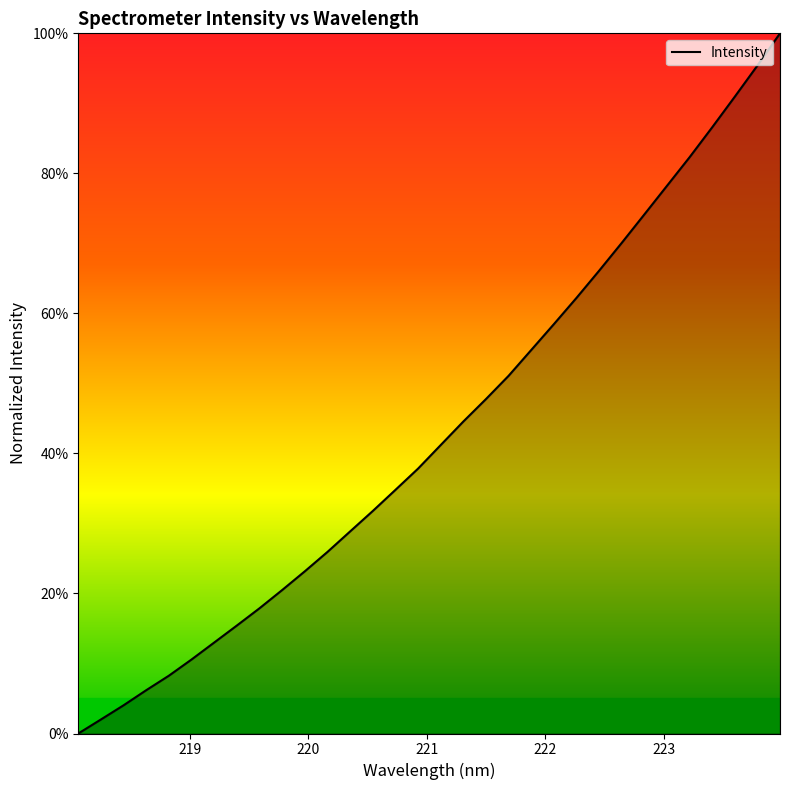

True or false: the data has more than 2 interior local peaks.

False